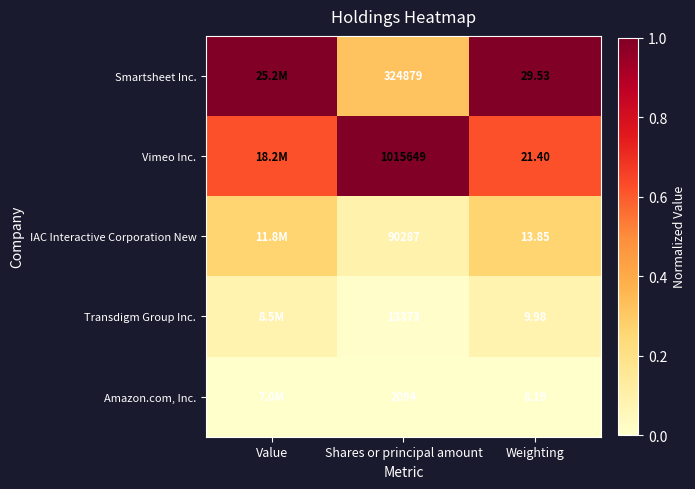

Is the value of Vimeo Inc. at Weighting greater than the value of Amazon.com, Inc. at Weighting?

Yes